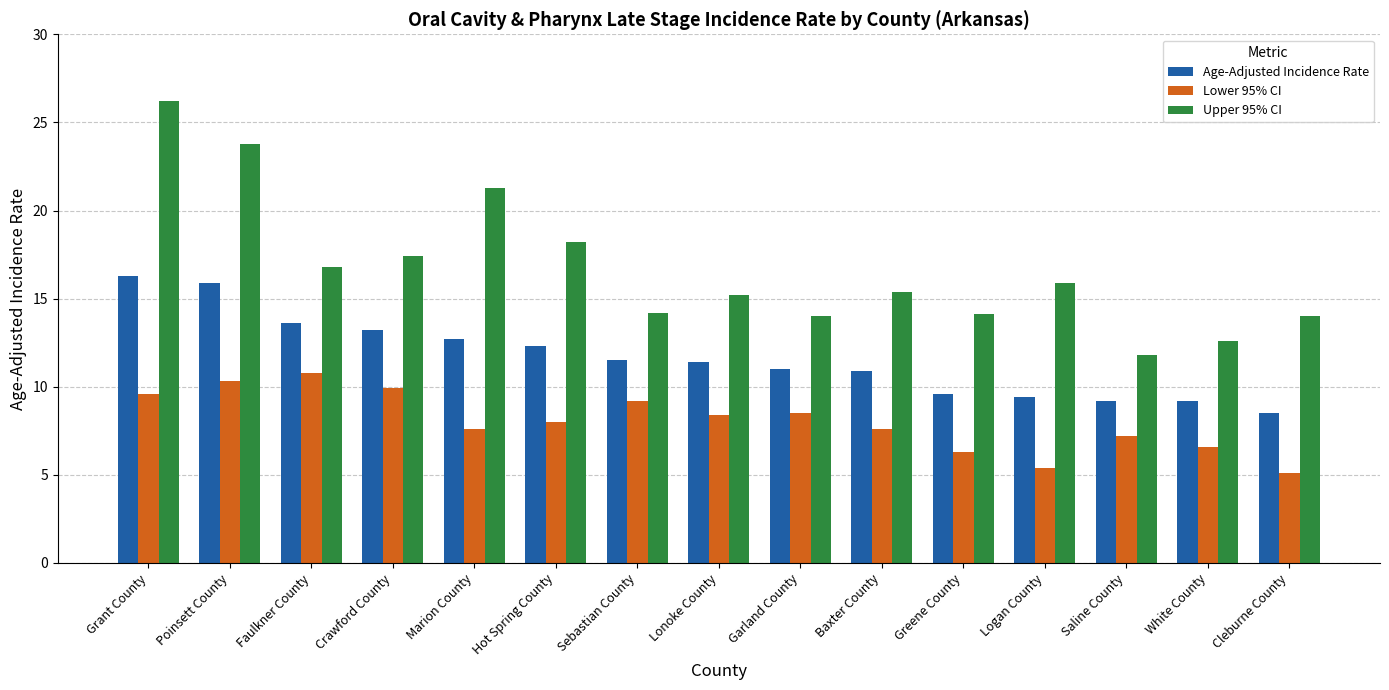

Between Greene County and Logan County, which series saw the biggest shift?

Upper 95% CI